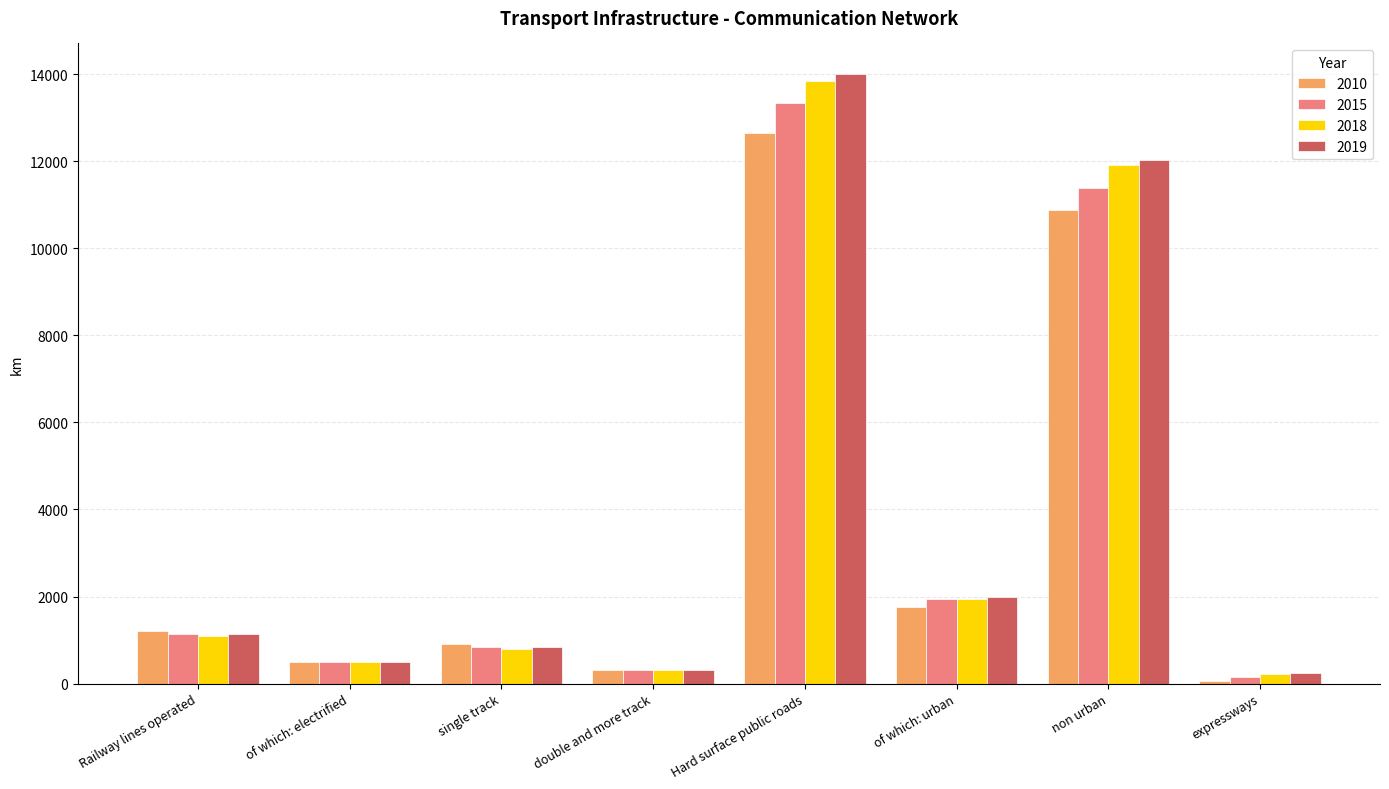

How many categories are shown in the chart?

8